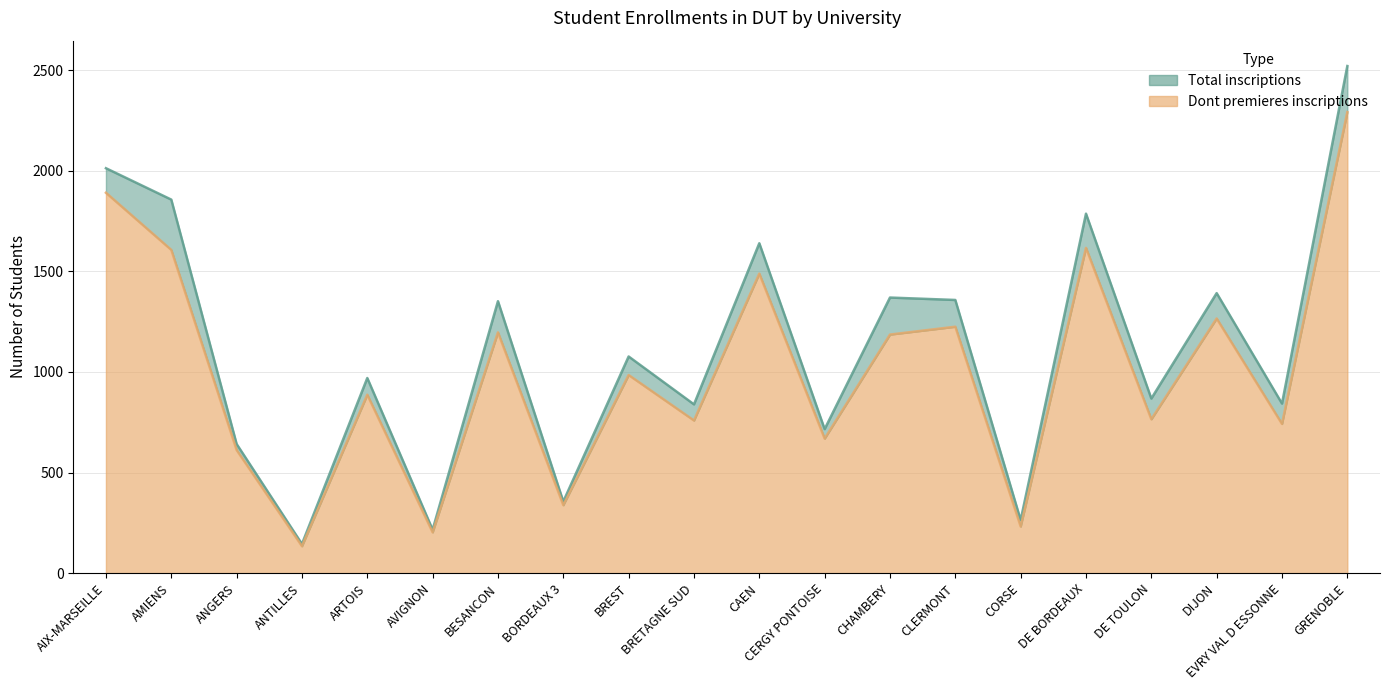

True or false: Total inscriptions and Dont premieres inscriptions intersect in this chart.

False